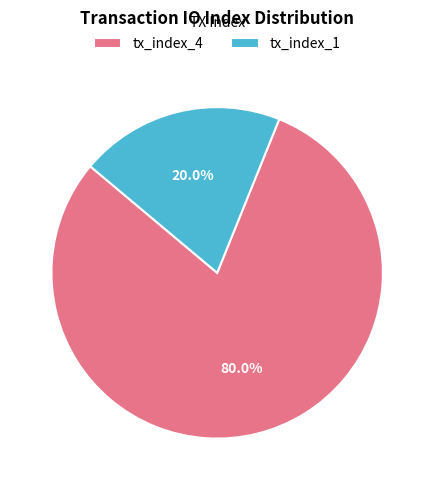

Which slice is the smallest?

tx_index_1